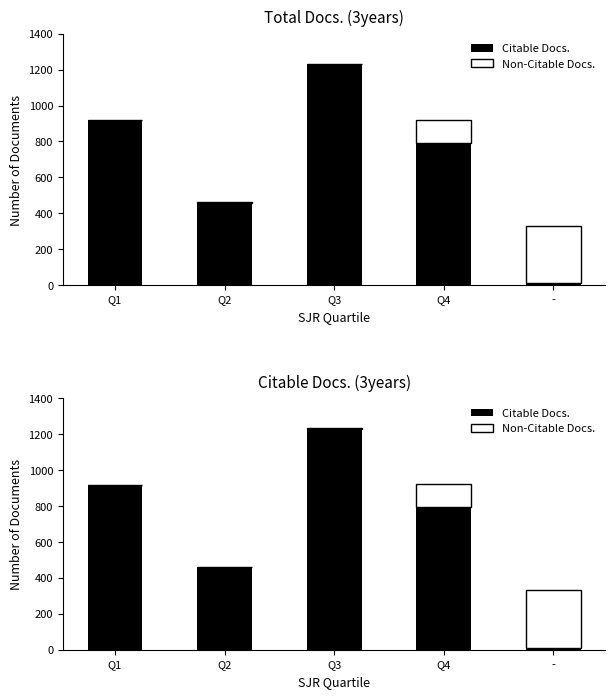

How many bars are there in total?

10